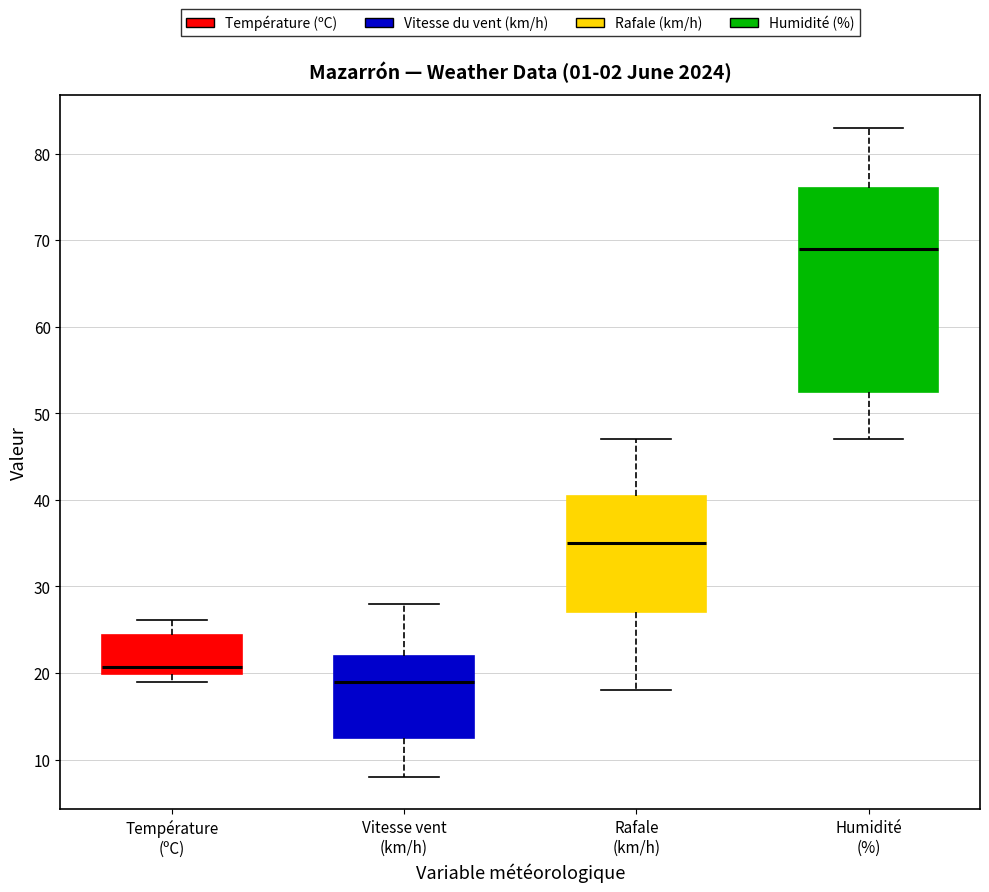

Reading left to right, read every box against the y-axis: the position of its median line, the range the box covers, and the ends of its whiskers. The values are not printed on the chart, so give them approximately, as read against the axis.

Température (ºC): median 21, box 20 to 24, whiskers 19 to 26
Vitesse vent (km/h): median 19, box 13 to 22, whiskers 8 to 28
Rafale (km/h): median 35, box 27 to 41, whiskers 18 to 47
Humidité (%): median 69, box 53 to 76, whiskers 47 to 83